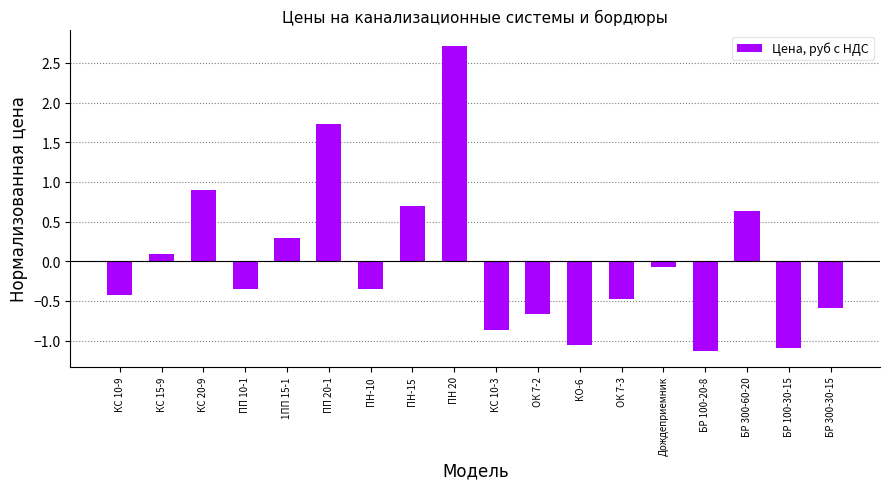

What is the label of the 6th bar from the left?

ПП 20-1